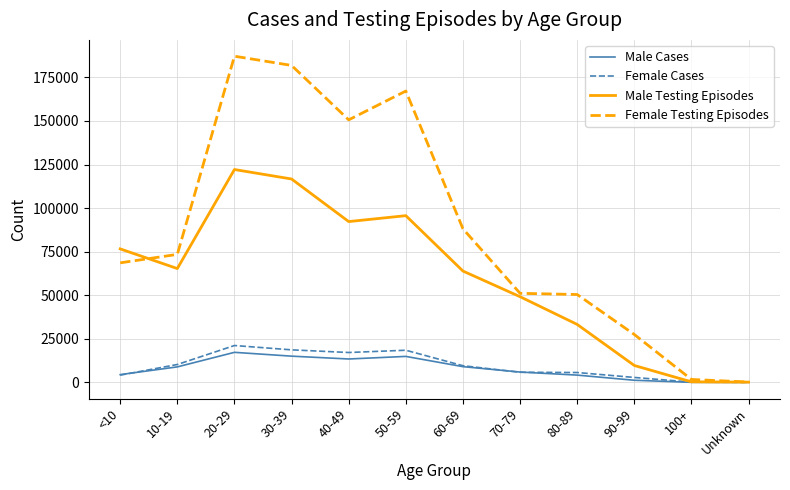

List the series in order of their peak value, lowest first.

Male Cases, Female Cases, Male Testing Episodes, Female Testing Episodes